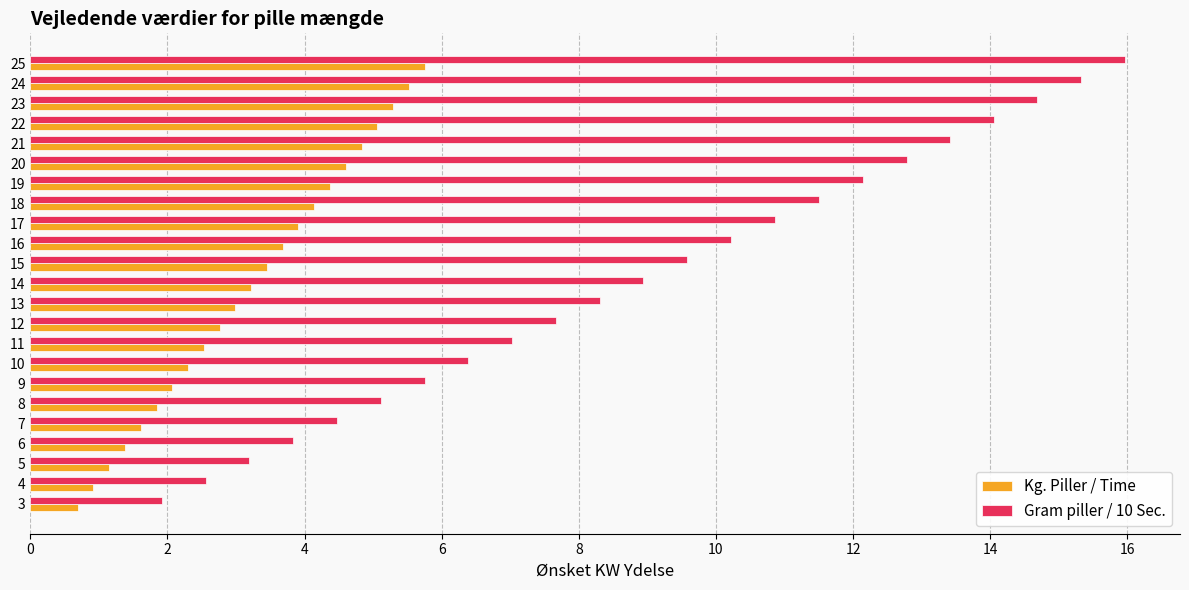

Which label corresponds to the largest value in the chart?

25